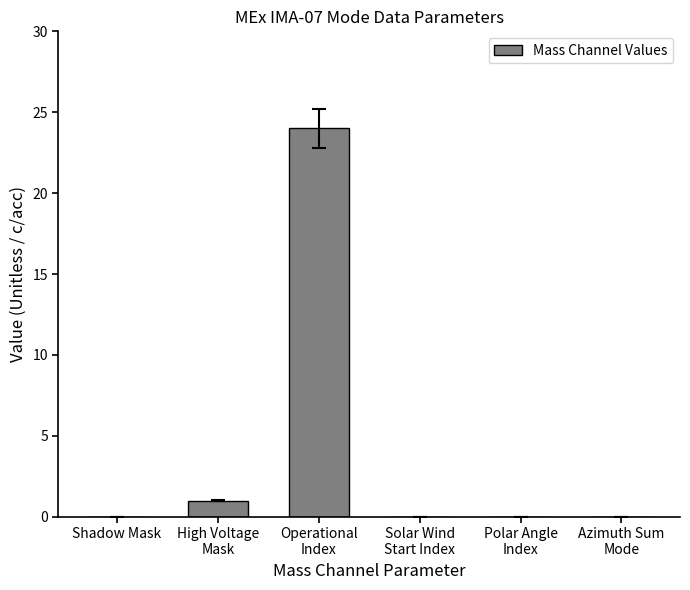

Reading left to right, extract all data points from this chart.

Shadow Mask=0	High Voltage
Mask=1	Operational
Index=24	Solar Wind
Start Index=0	Polar Angle
Index=0	Azimuth Sum
Mode=0